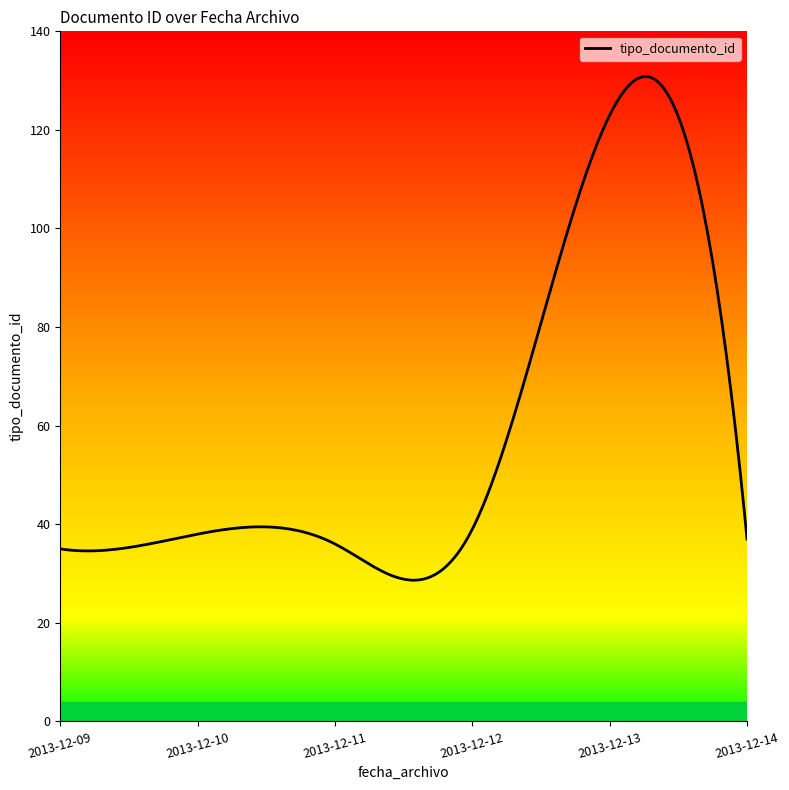

Is this an area chart (filled region under the line)?

No